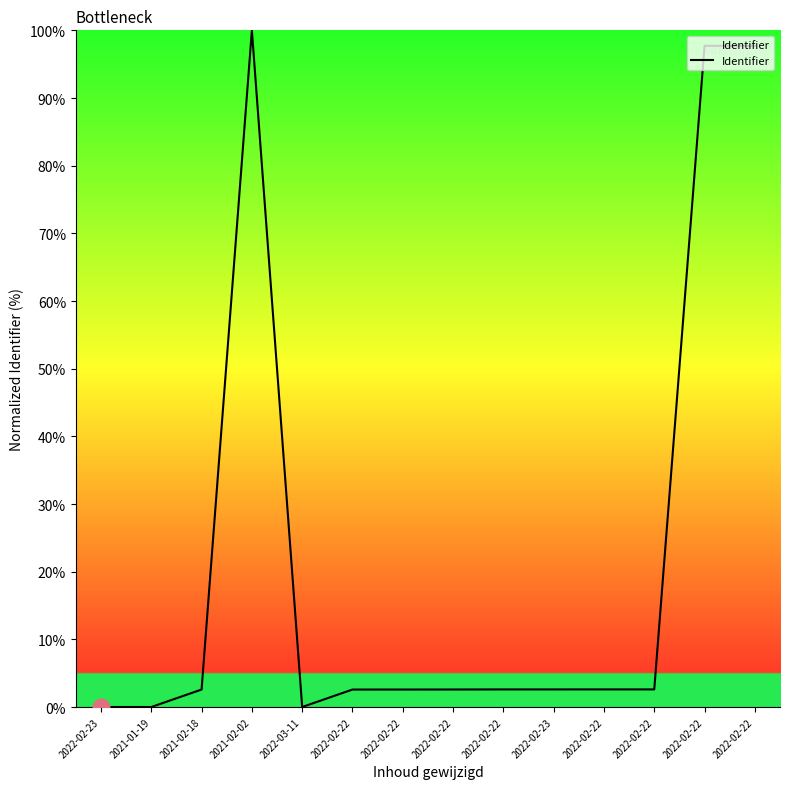

At which label is the value closest to 50?

2022-02-22